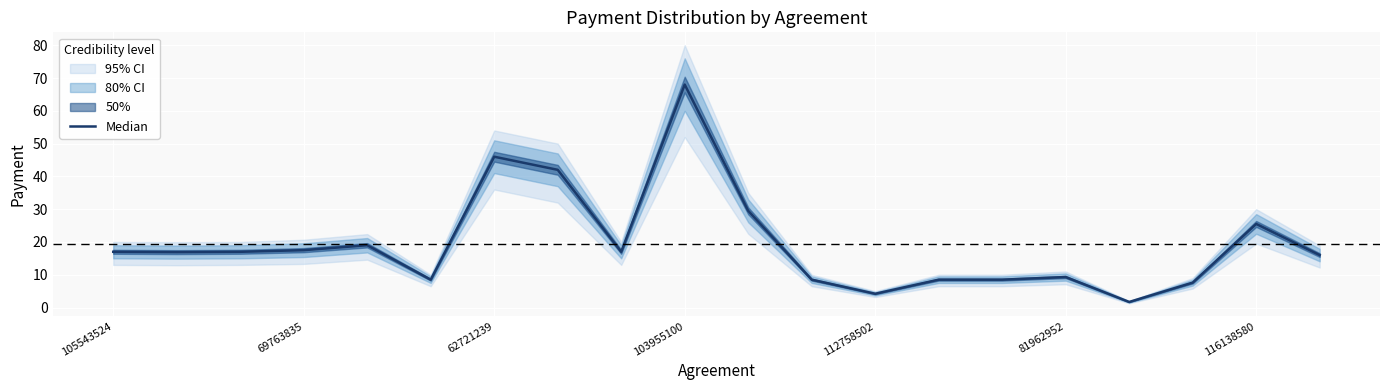

At which category does the chart reach its minimum across all series?

16